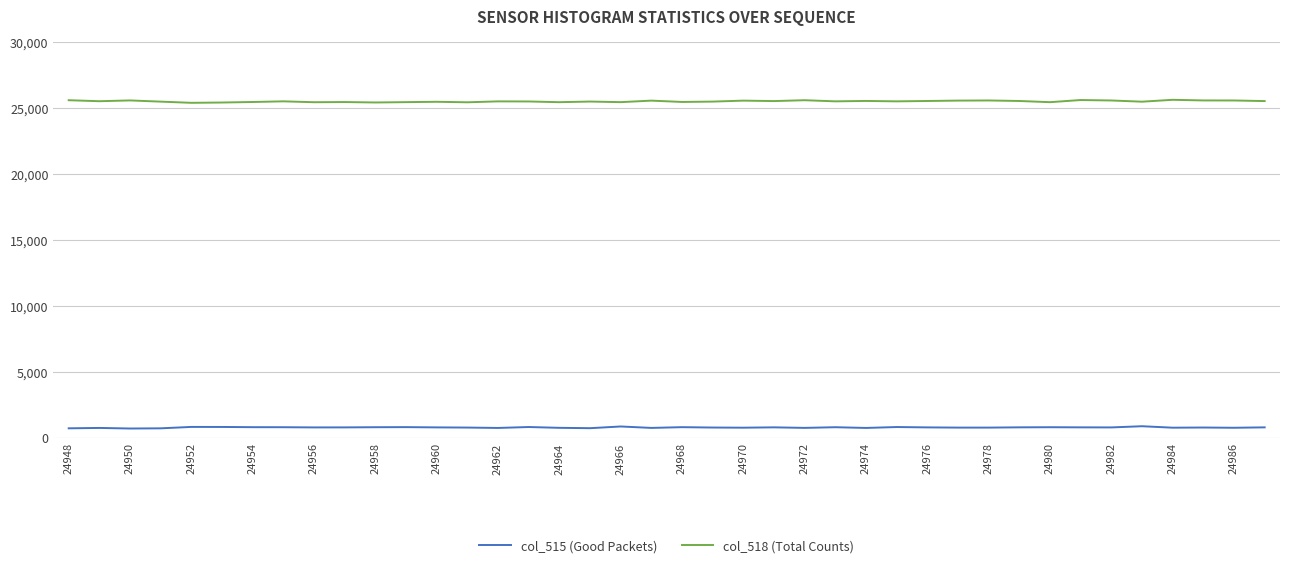

What is the minimum value shown in the chart?

684